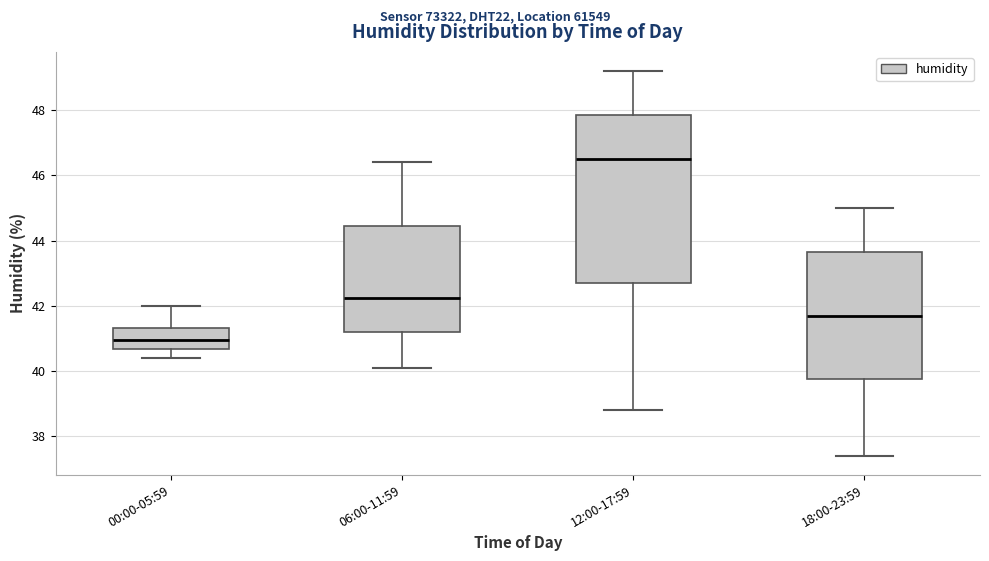

Which box is the tallest, from its lower edge to its upper edge?

12:00-17:59